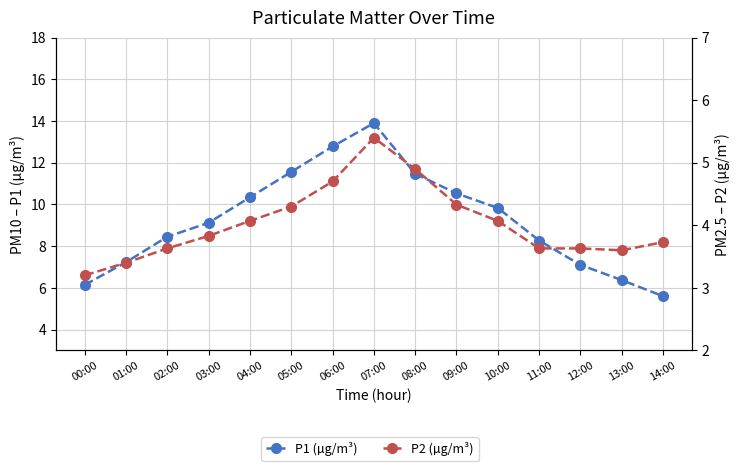

True or false: P2 (µg/m³) has a value of 4.3 at 05:00.

True